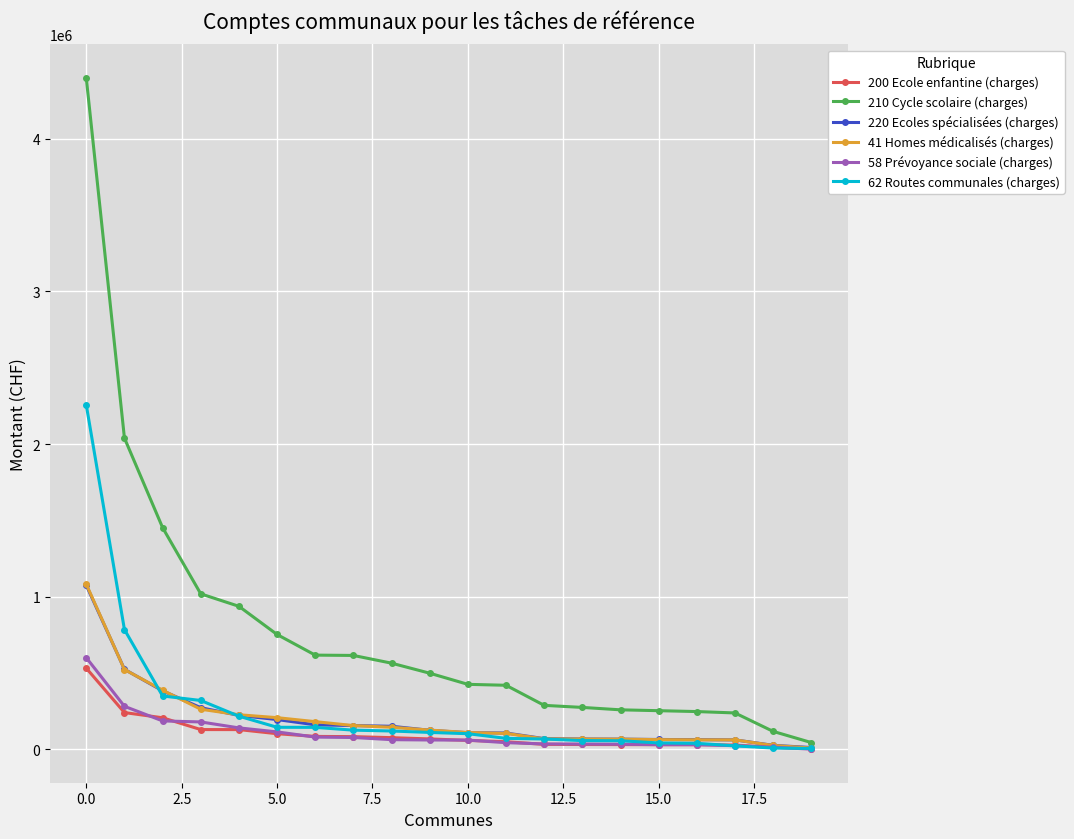

Which series has the widest spread of values?

210 Cycle scolaire (charges)